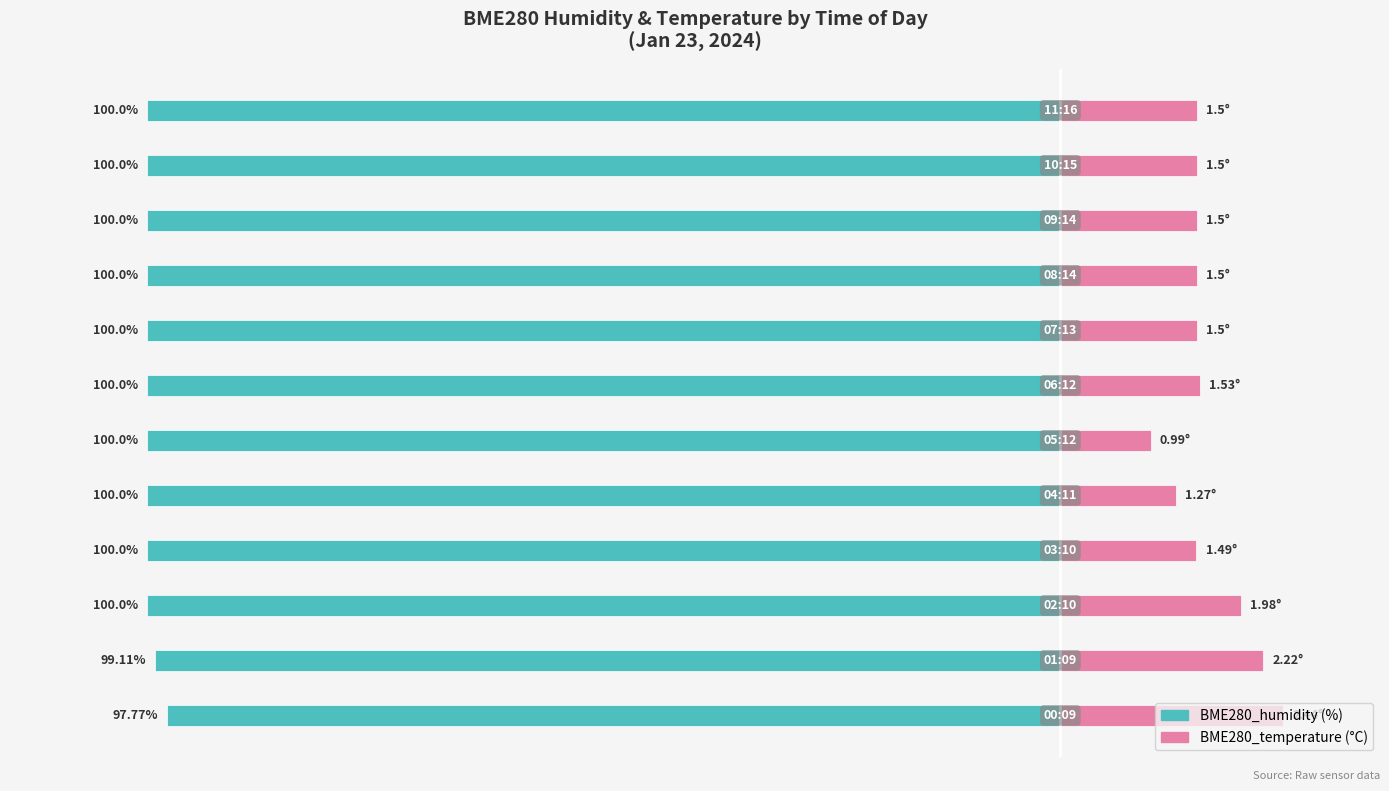

Is it true that BME280_temperature (x10) equals 15.0 at 9?

True